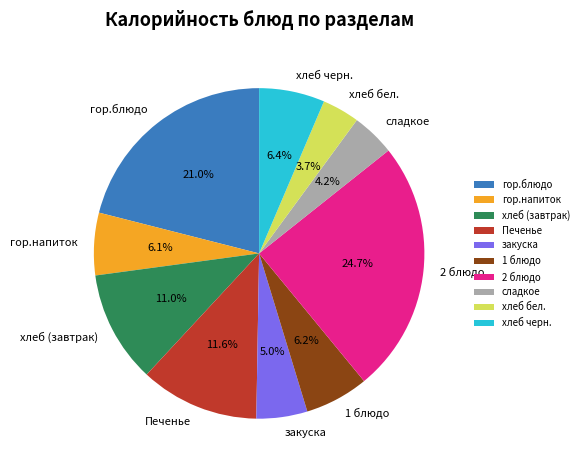

What is the total percentage of гор.напиток and Печенье?

17.7%